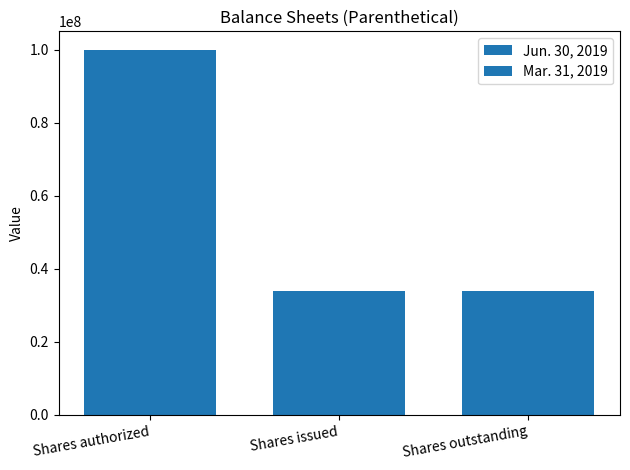

Count the number of data series in this chart.

2